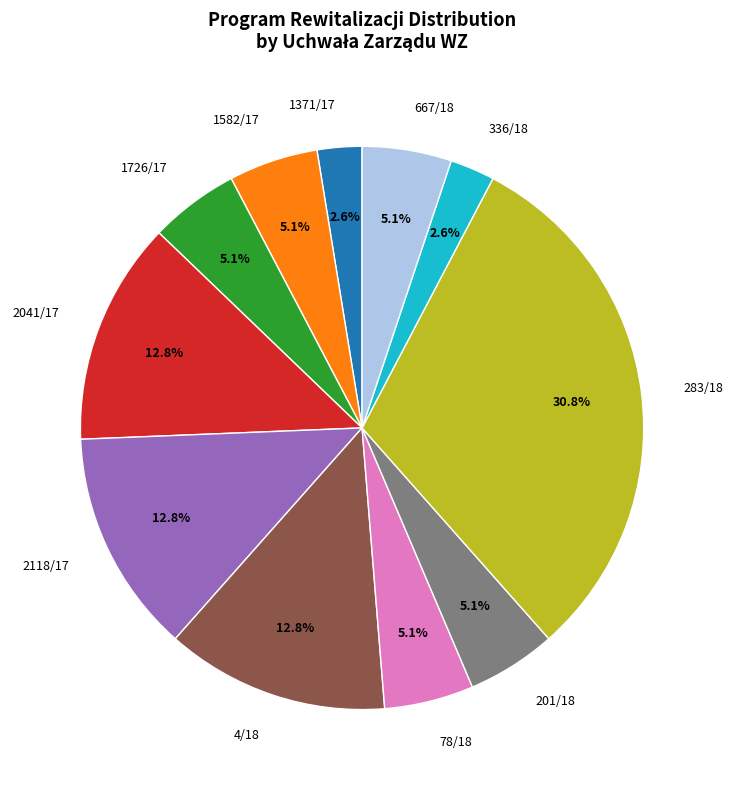

Approximately how many times larger is the value at 1582/17 compared to 78/18?

1.0